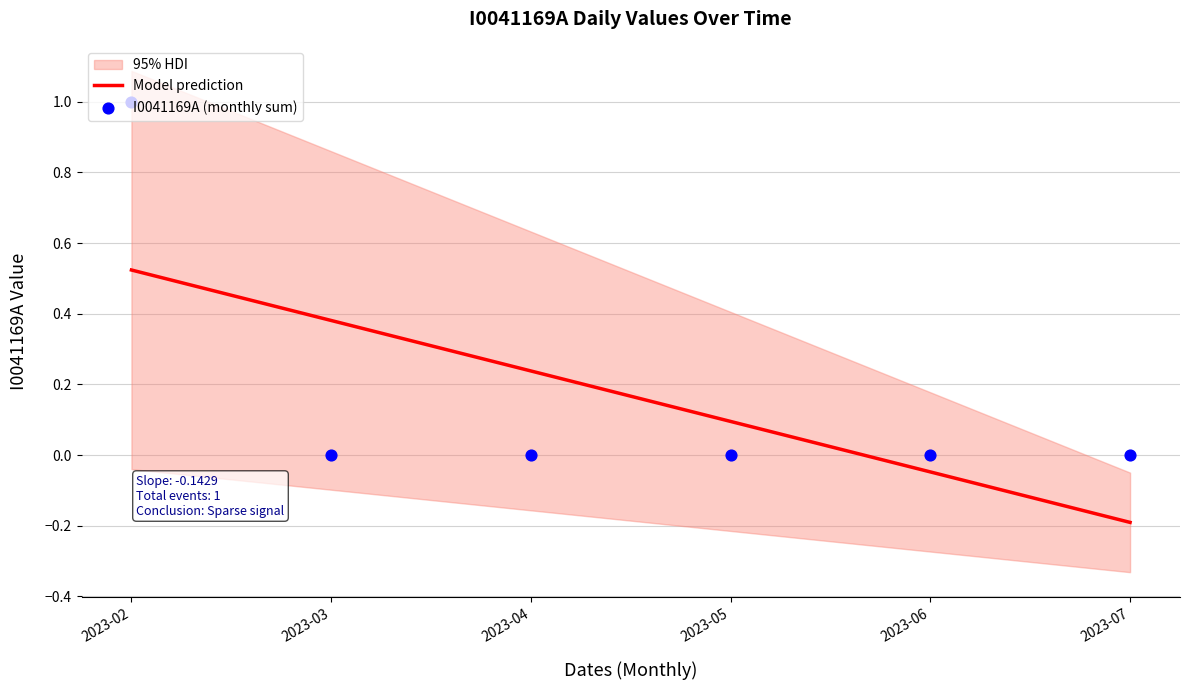

Which series reaches the minimum Y coordinate?

Model prediction